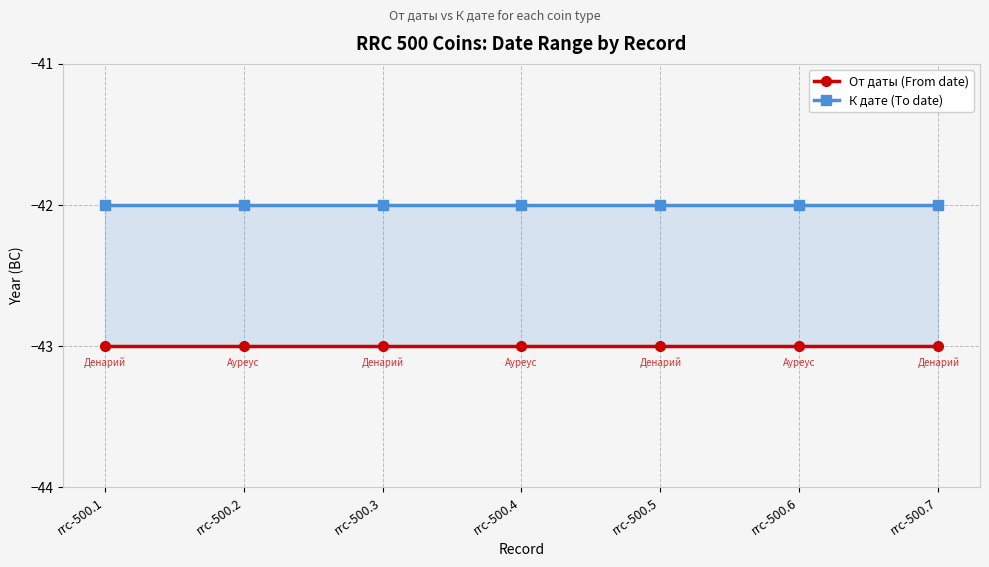

Is it true that К дате (To date) equals -68 at rrc-500.1?

False